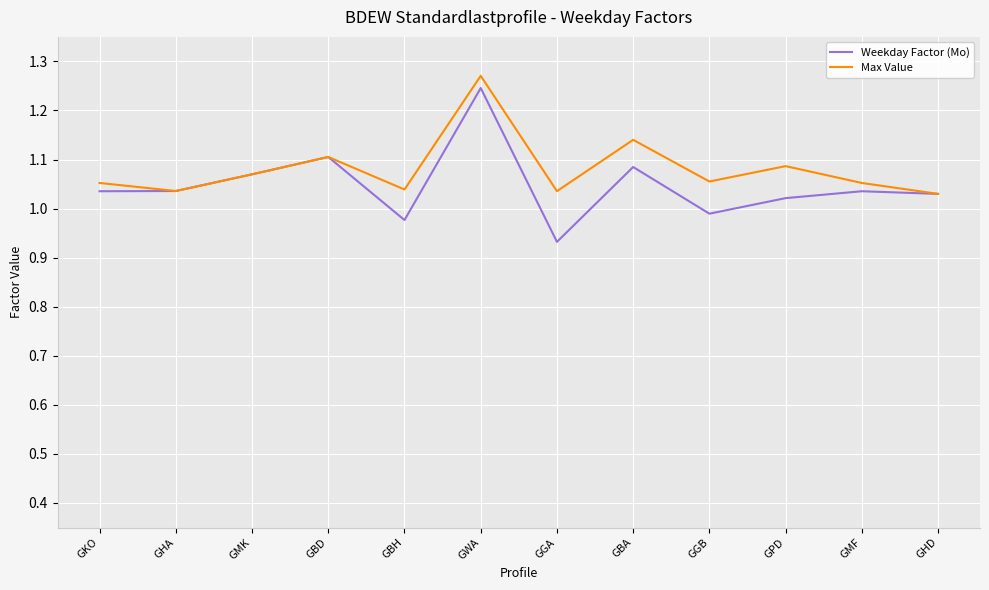

How many Max Value values are between 1 and 2?

12